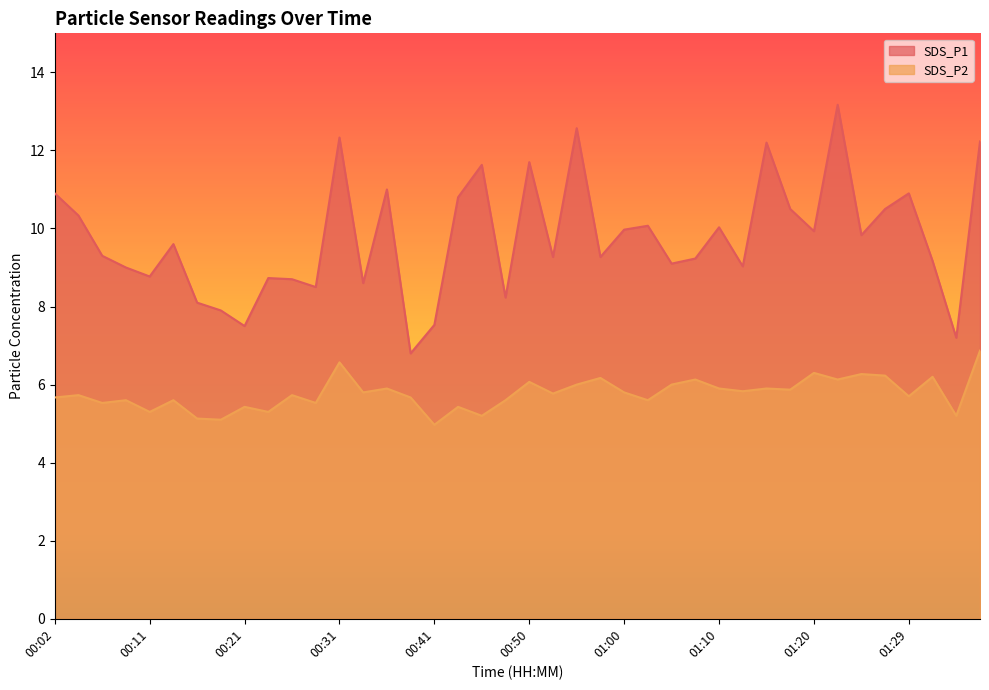

At 01:07, list the series in order from largest to smallest.

SDS_P1, SDS_P2